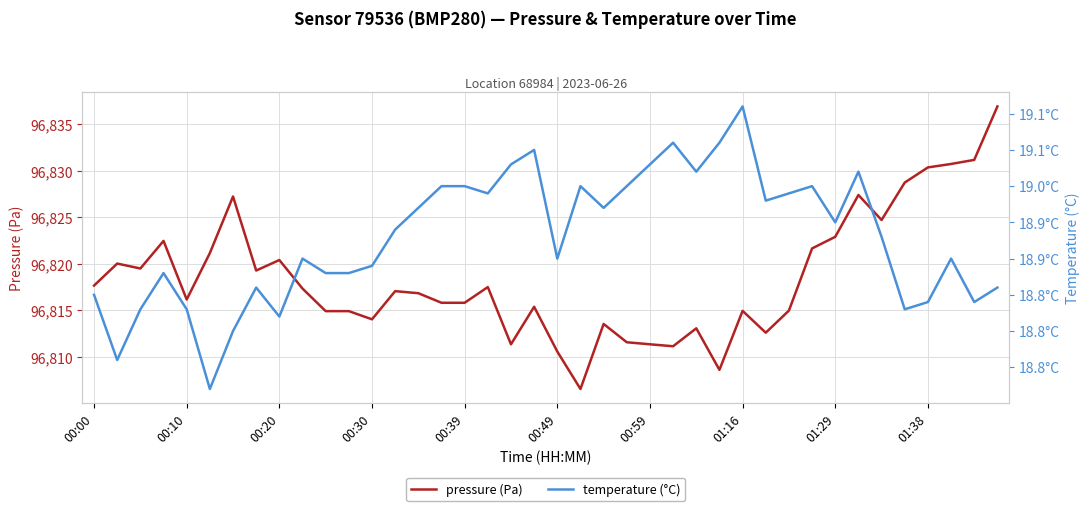

The value of pressure (Pa) at 00:49 is 40076.0. True or false?

False